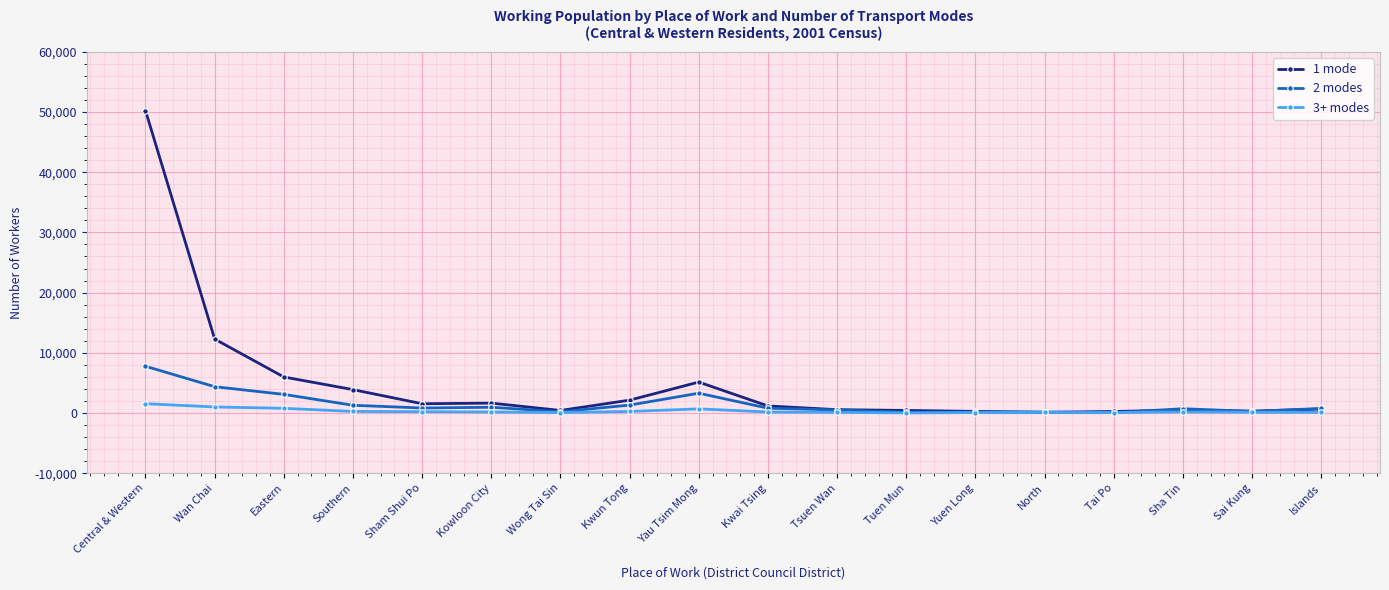

List the series in order of their overall mean, lowest first.

3+ modes, 2 modes, 1 mode